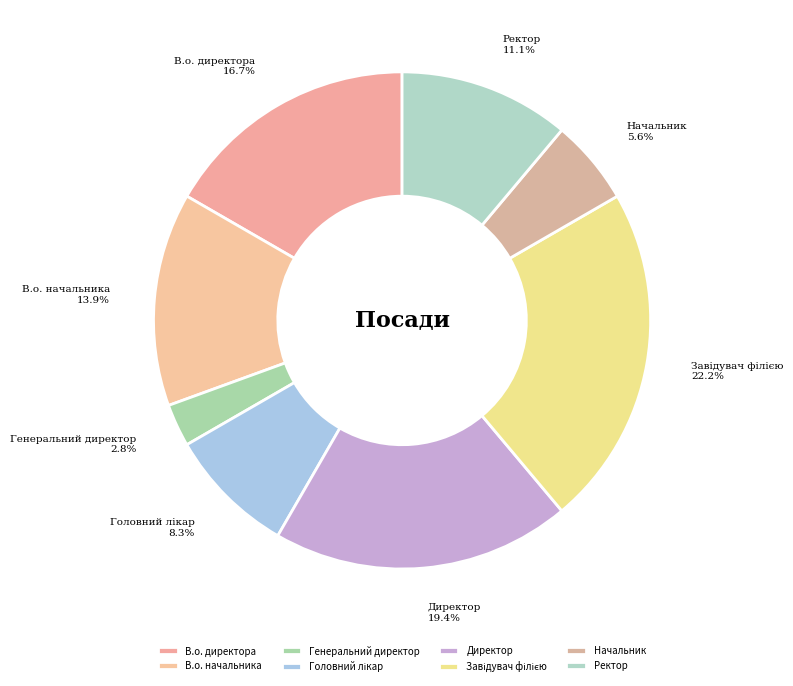

Combined, do Начальник and Ректор account for over 50%?

No